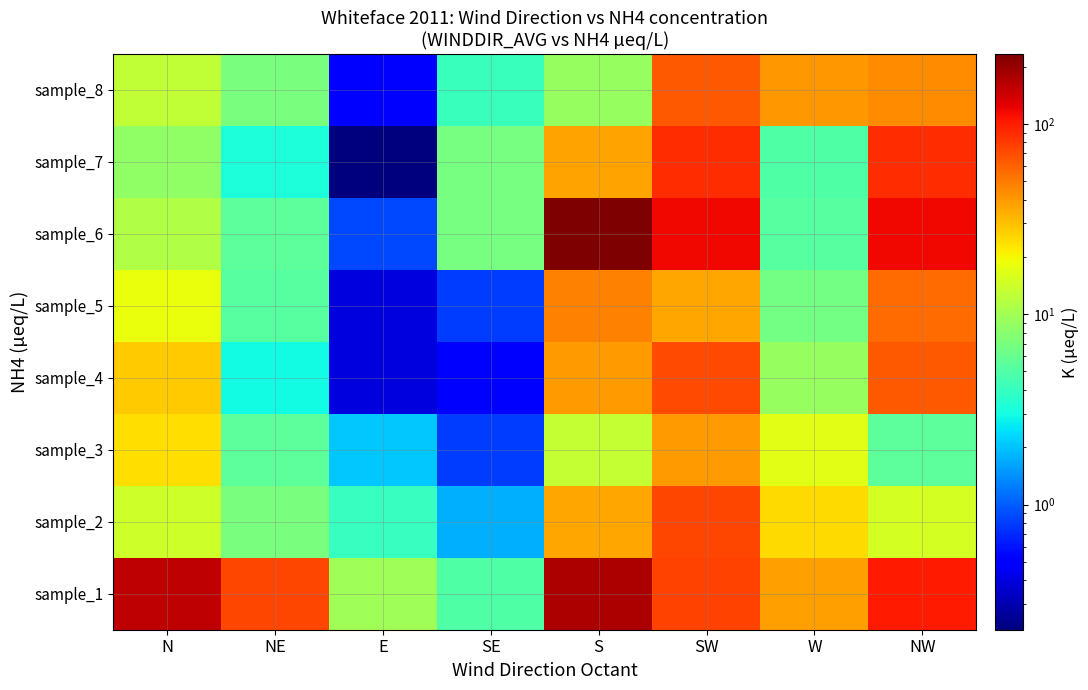

Rank the series at NW from highest to lowest value.

sample_6, sample_1, sample_7, sample_4, sample_5, sample_8, sample_2, sample_3